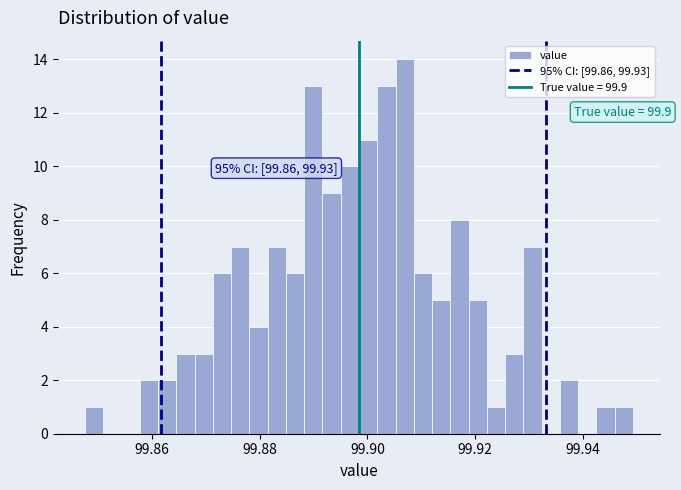

Read against the x-axis, roughly where is the centre of the tallest bar?

99.906